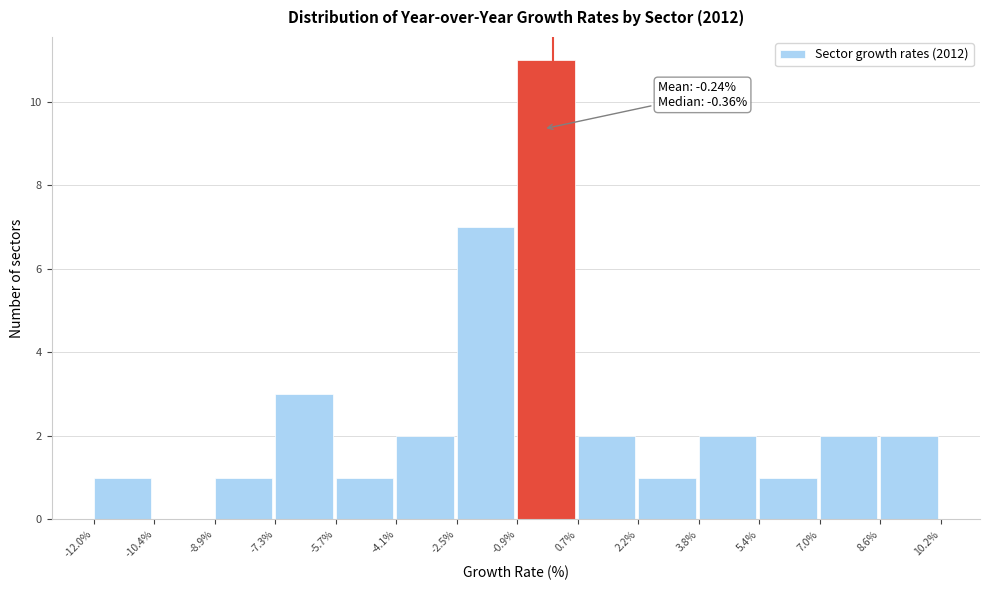

Which range on the x-axis has the tallest bar?

-0.9% to 0.7%